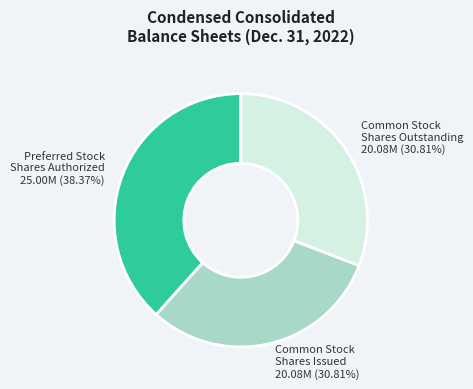

Approximately how many times larger is the value at Common Stock Shares Issued 20.08M (30.81%) compared to Common Stock Shares Outstanding 20.08M (30.81%)?

1.0